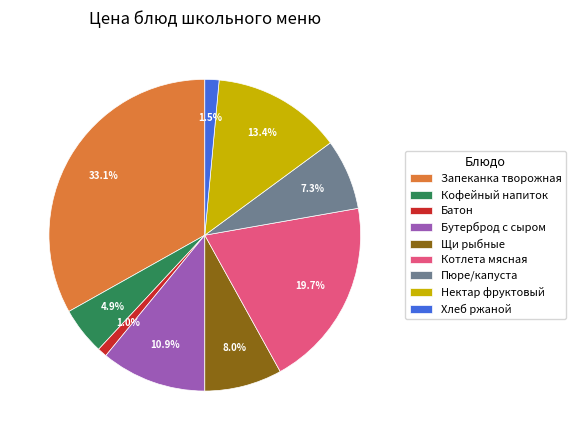

To the nearest percent, what is the difference between the largest and smallest slice percentages?

32%